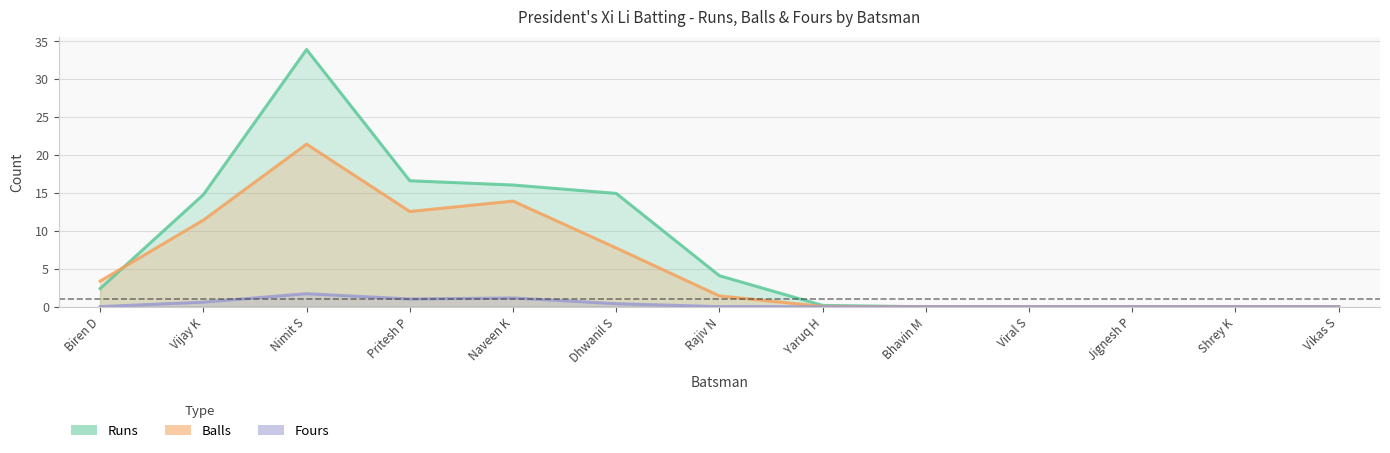

What is the average value of the Runs series?

8